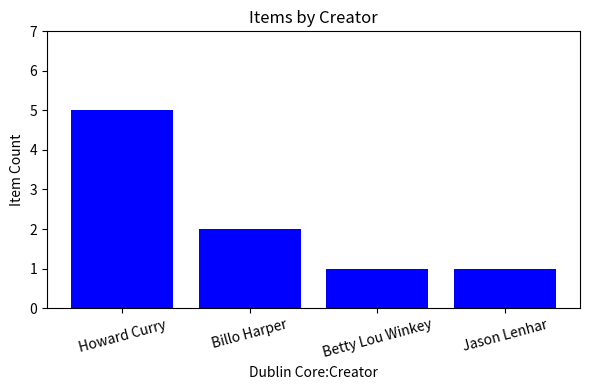

True or false: the data shows 4 at Billo Harper.

False